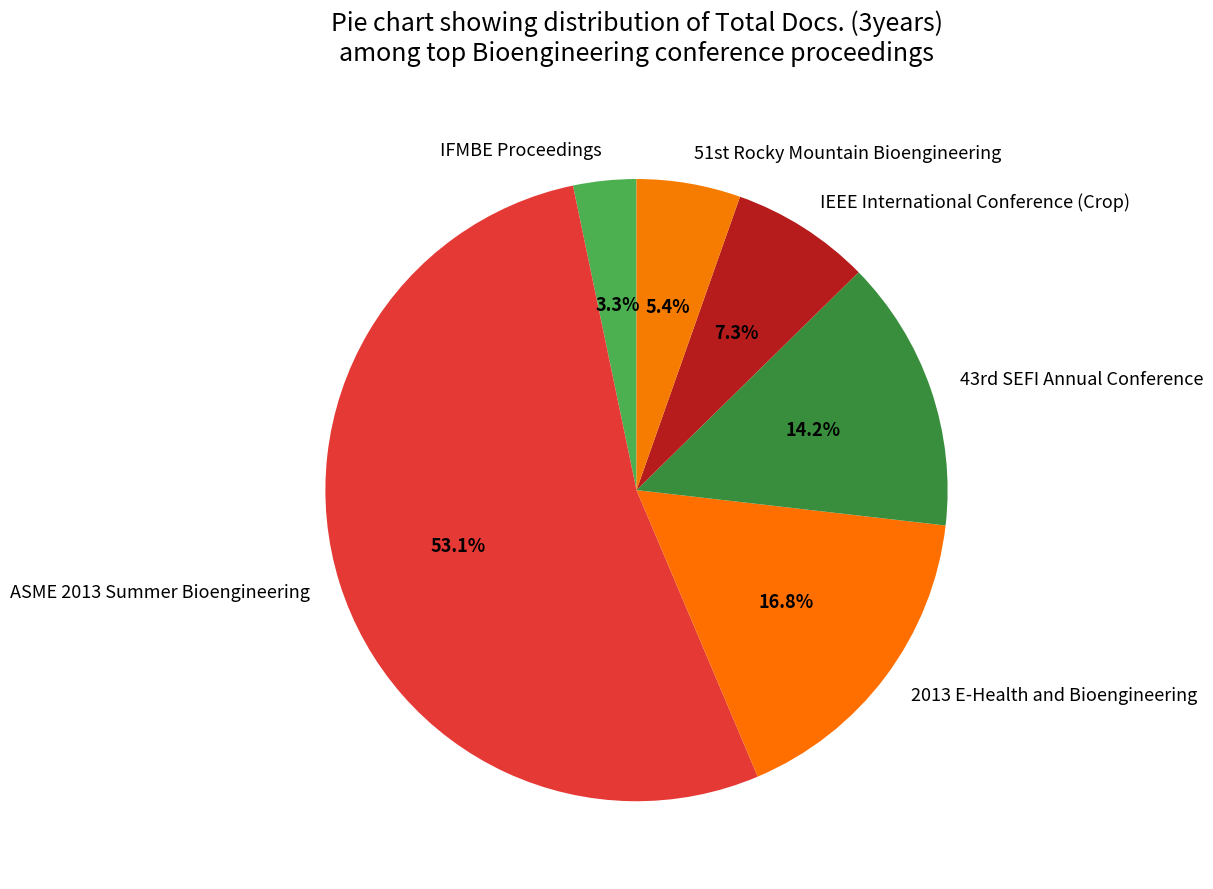

Which slice is the smallest?

IFMBE Proceedings